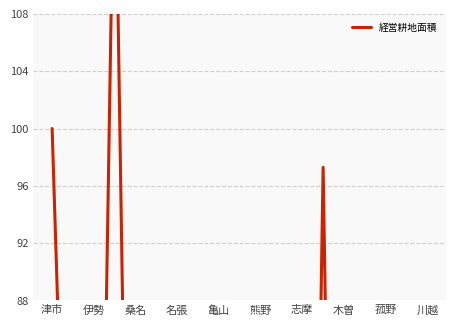

What is the minimum value shown in the chart?

0.4